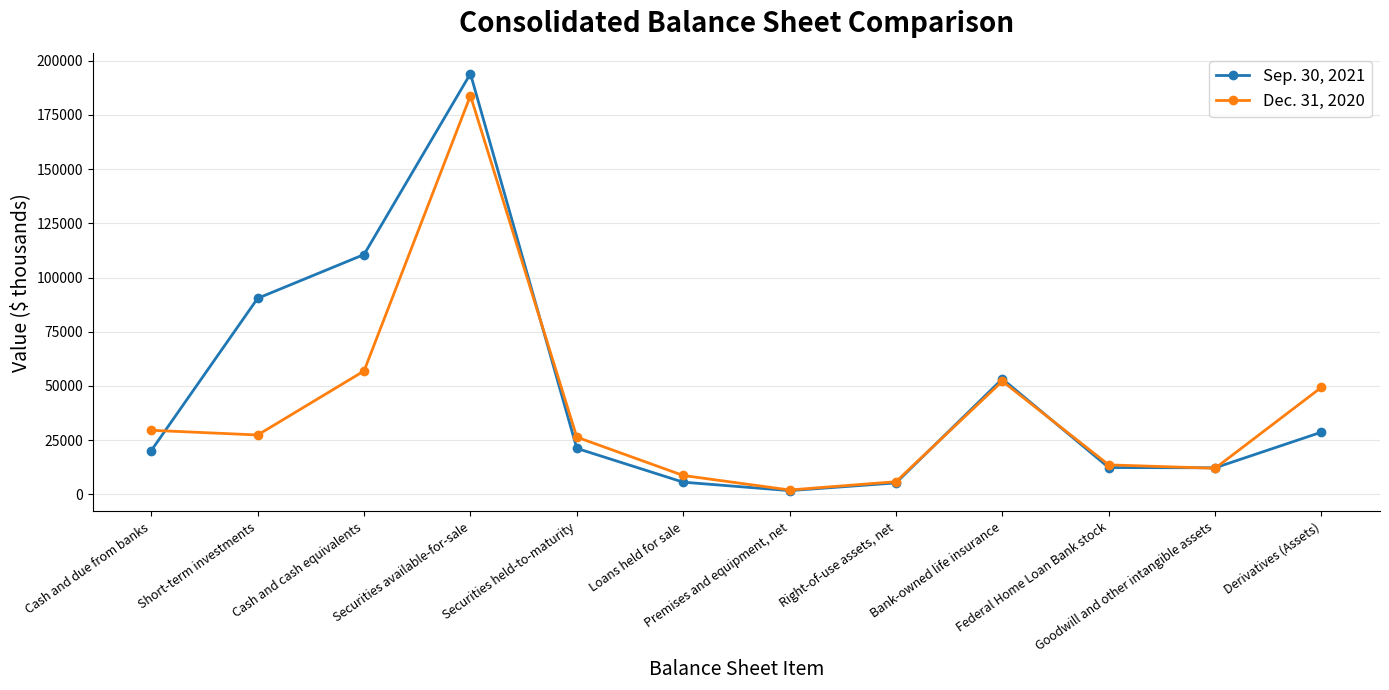

At how many categories does at least one series exceed 52334?

4